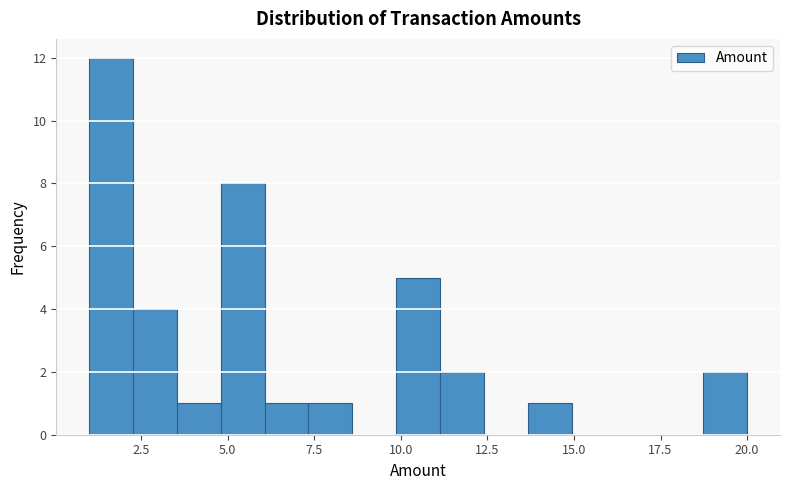

Read against the x-axis, roughly where is the centre of the tallest bar?

1.5